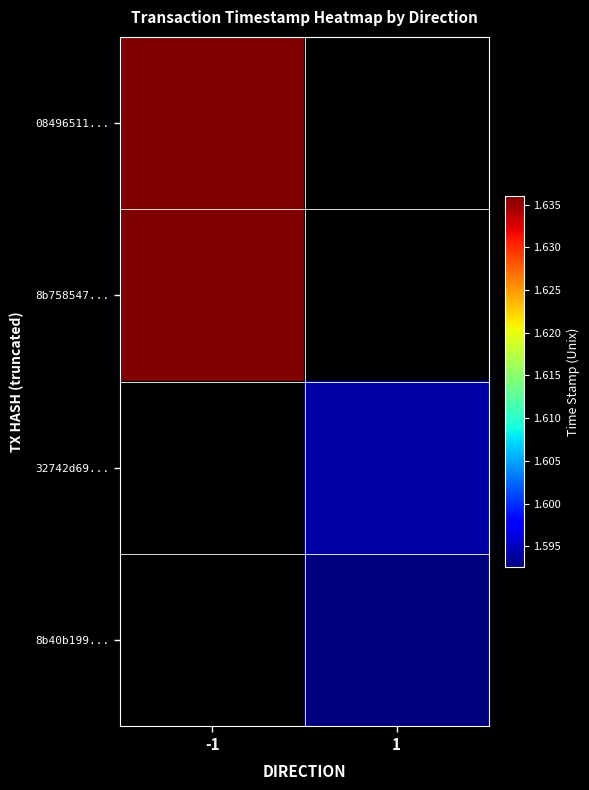

Is the value of 8b758547... at -1 greater than the value of 08496511... at -1?

No